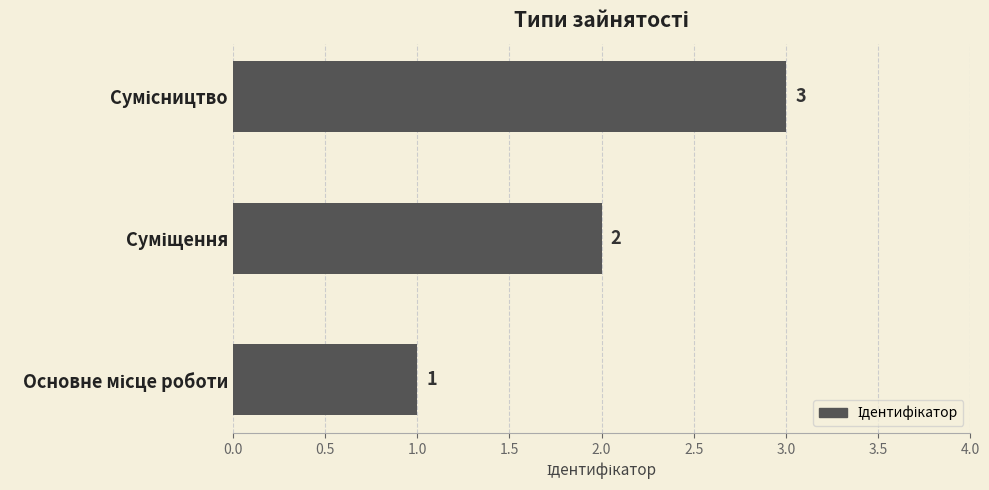

What is the sum of all values?

6